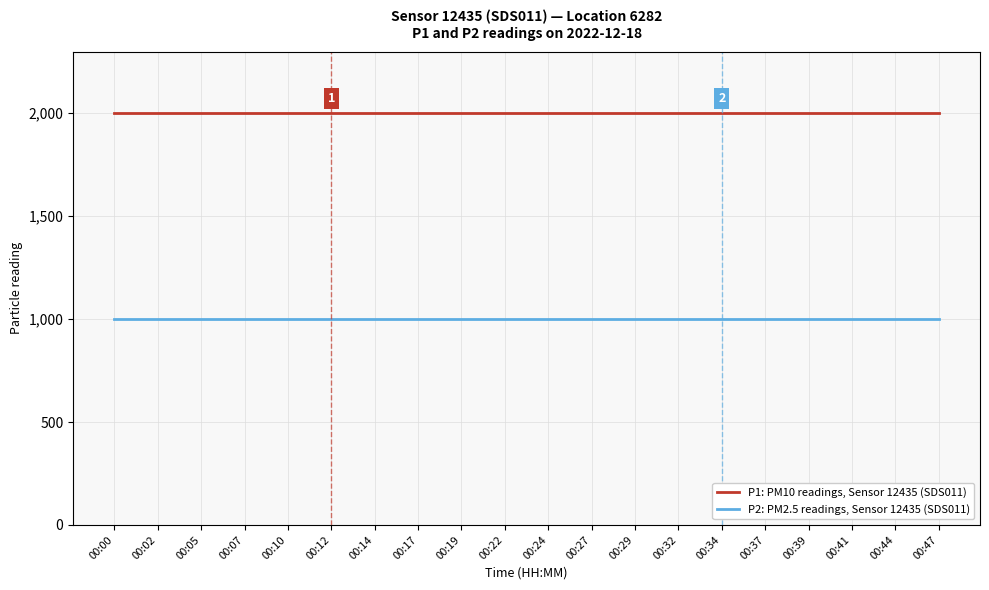

Reading right to left, transcribe all the data shown in this chart.

P1: PM10 readings, Sensor 12435 (SDS011): 1999.9	1999.9	1999.9	1999.9	1999.9	1999.9	1999.9	1999.9	1999.9	1999.9	1999.9	1999.9	1999.9	1999.9	1999.9	1999.9	1999.9	1999.9	1999.9	1999.9
P2: PM2.5 readings, Sensor 12435 (SDS011): 999.9	999.9	999.9	999.9	999.9	999.9	999.9	999.9	999.9	999.9	999.9	999.9	999.9	999.9	999.9	999.9	999.9	999.9	999.9	999.9